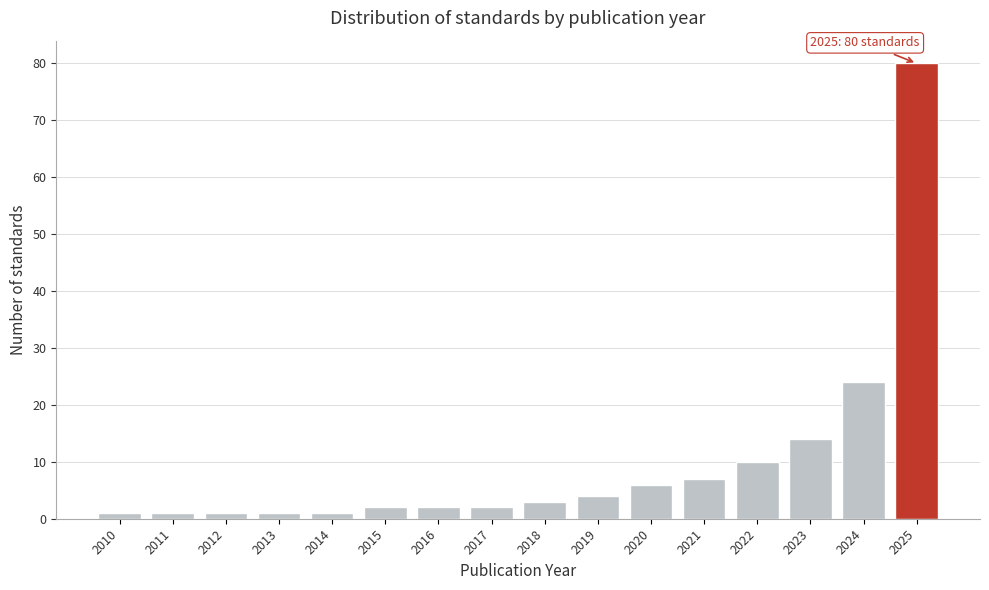

Reading right to left, list all the values displayed in this chart.

80	24	14	10	7	6	4	3	2	2	2	1	1	1	1	1